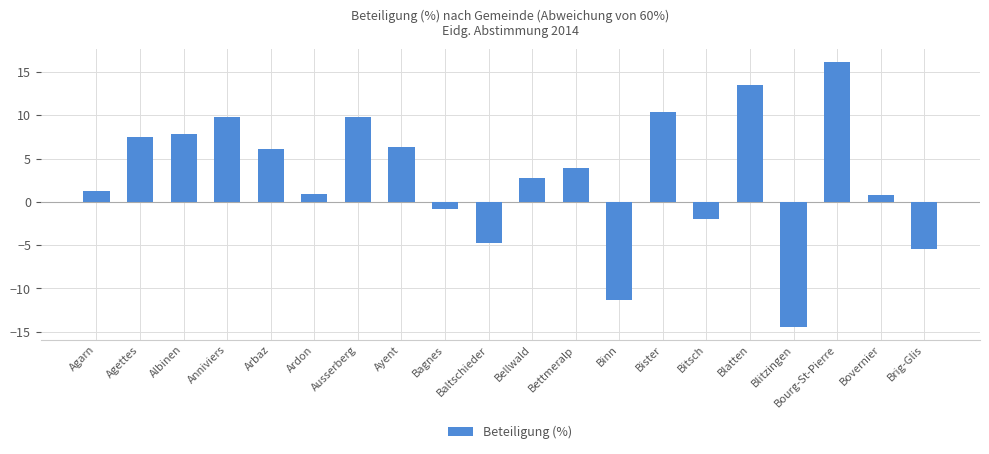

What value does the data have at Agarn?

1.3